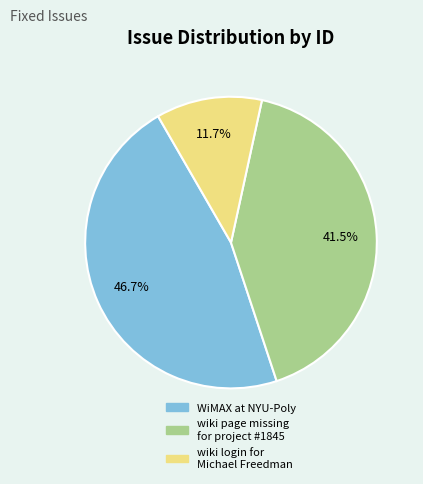

Is there a majority slice in this chart?

No